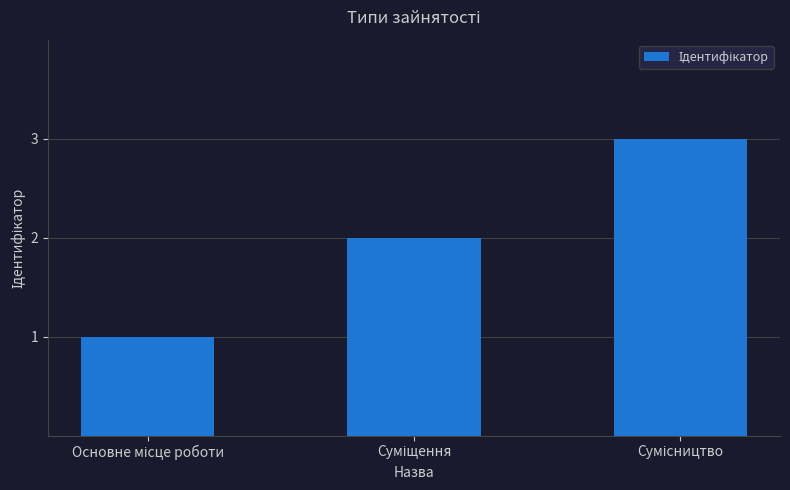

What is the maximum value shown in the chart?

3